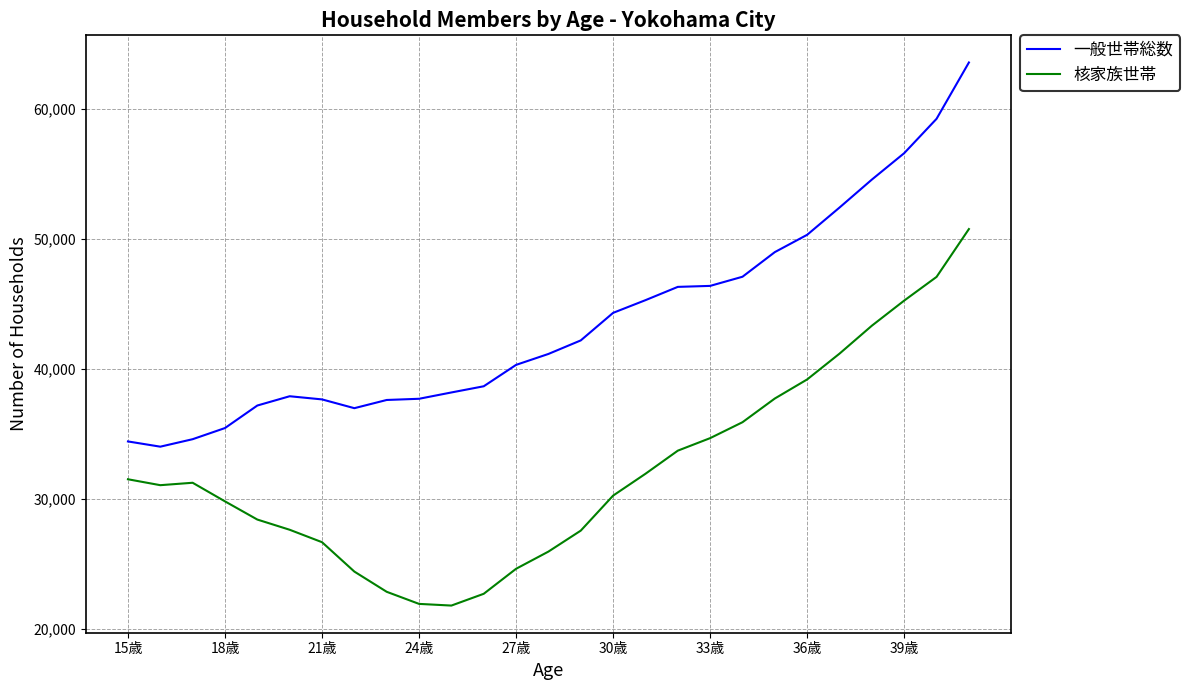

True or false: 一般世帯総数 has more than 2 points higher than both neighbors.

False